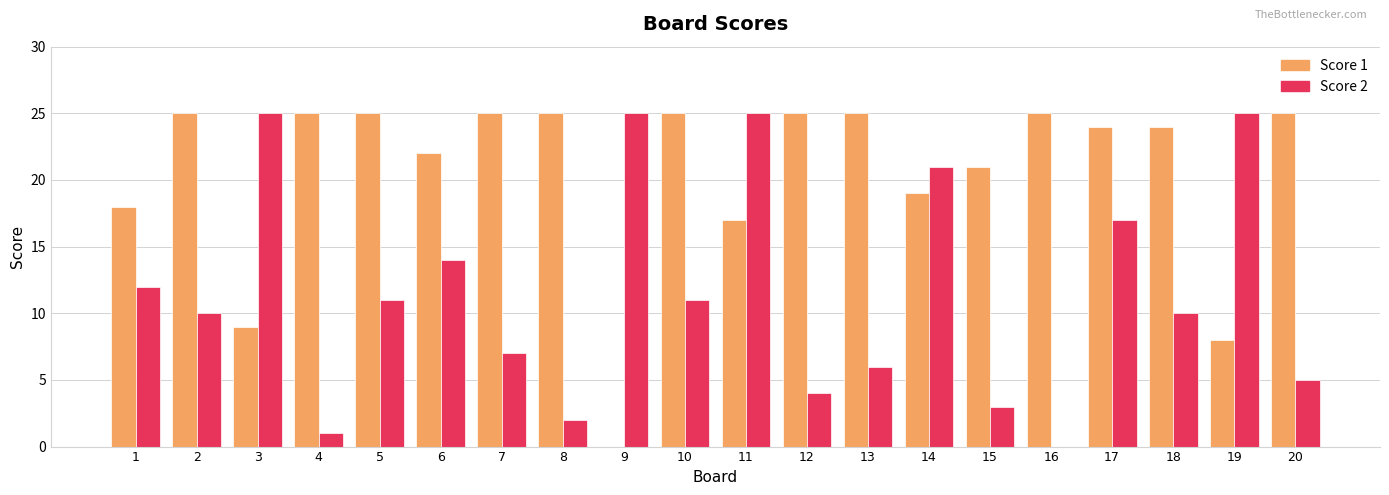

What is the greatest value displayed?

25